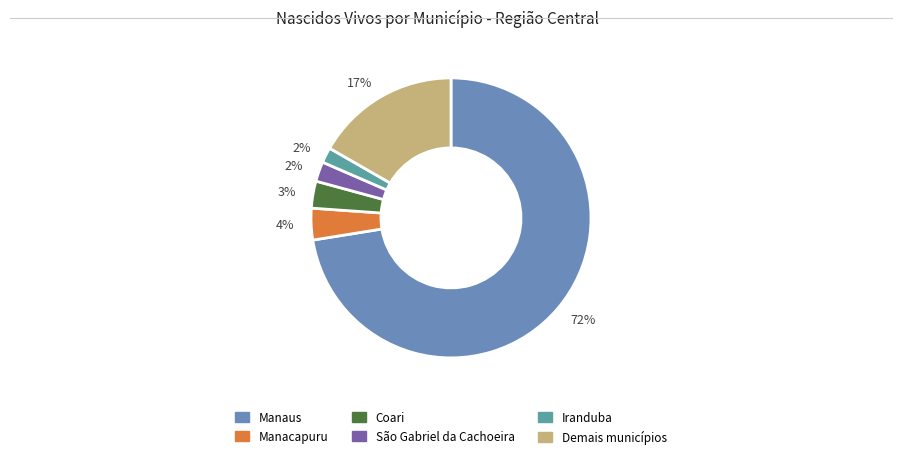

How many segments does this pie chart have?

6